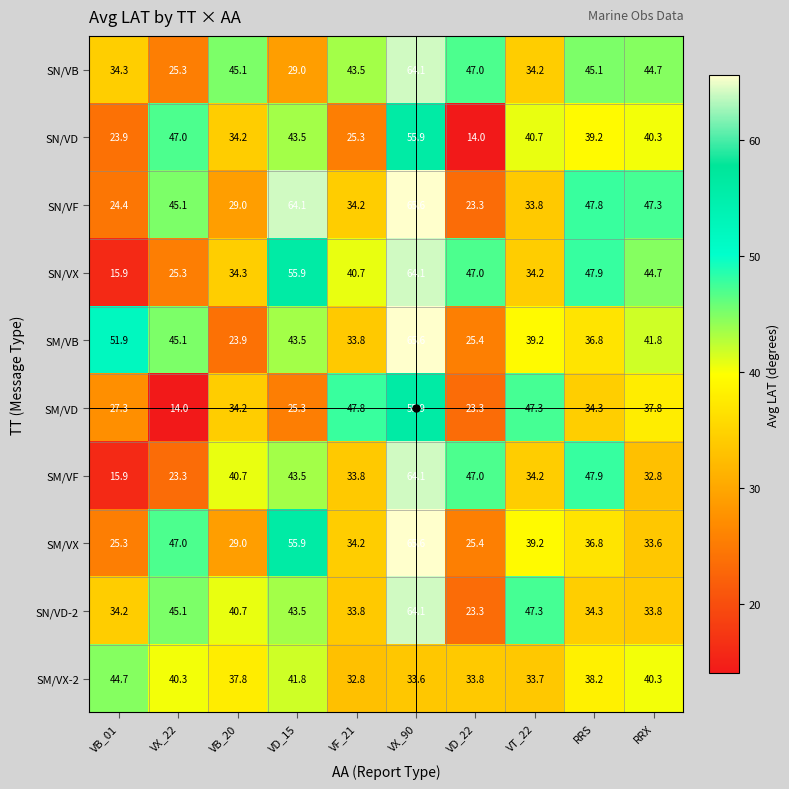

Between VB_20 and VT_22, which series saw the biggest shift?

SM/VB